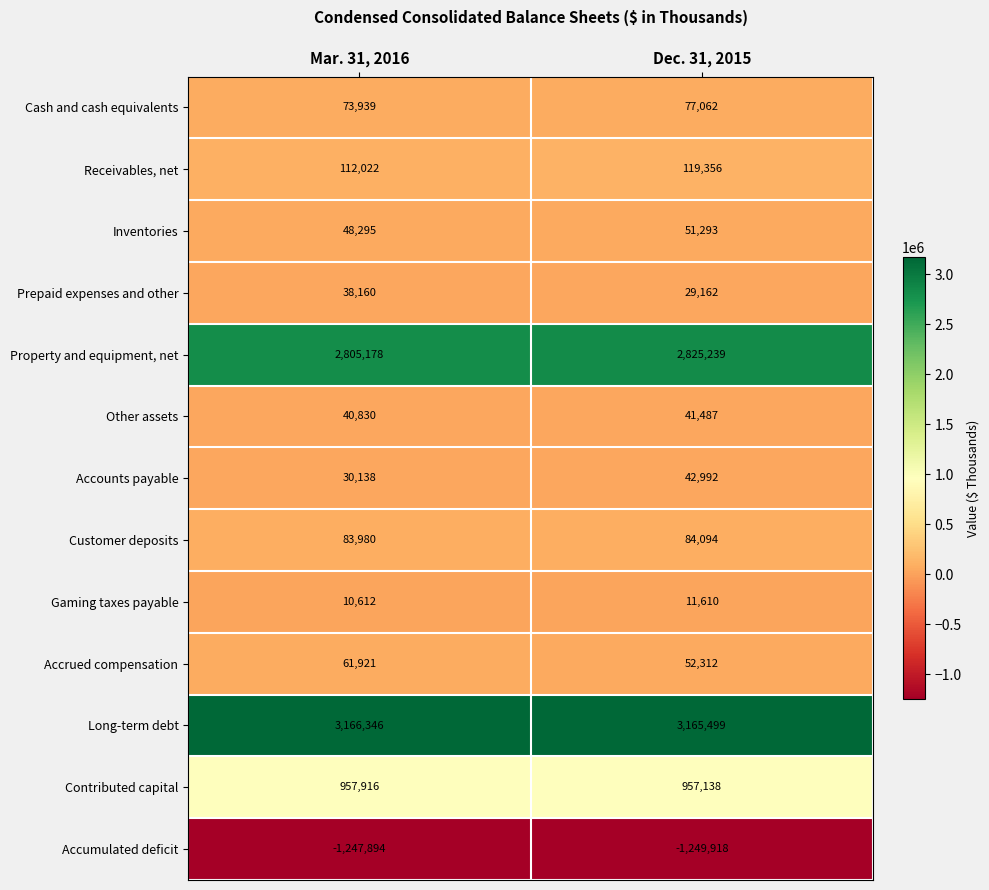

The value of Customer deposits at Mar. 31, 2016 is 40224. True or false?

False